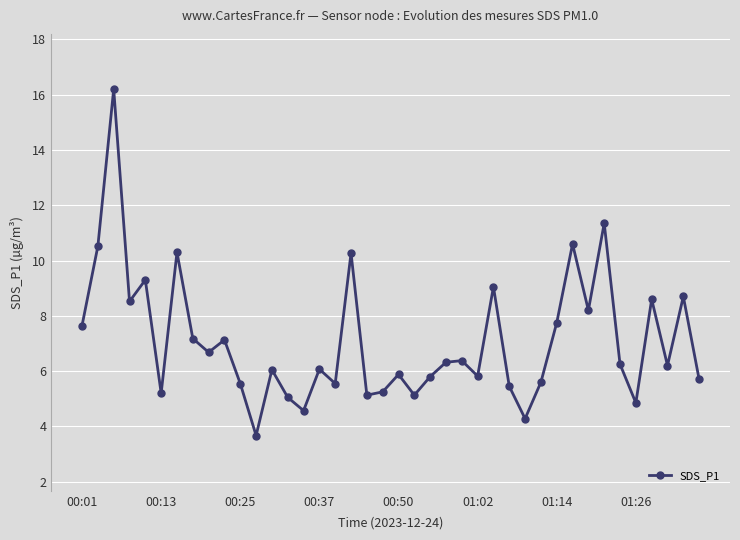

What is the minimum value shown in the chart?

3.7